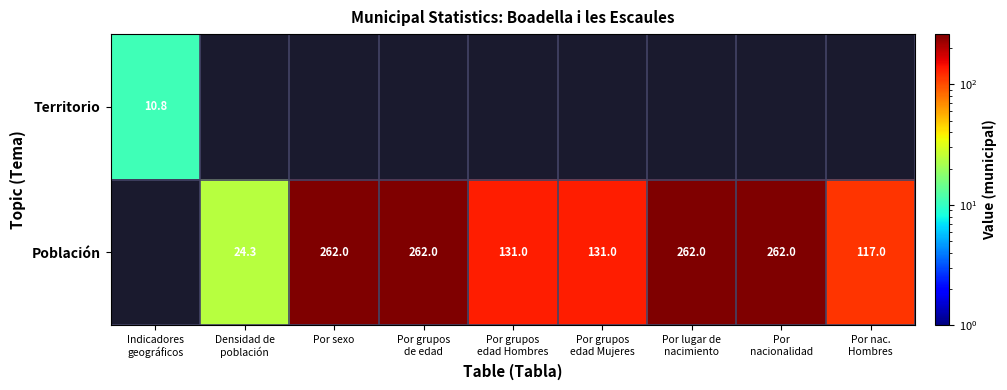

List the series in order of their peak value, lowest first.

Territorio, Población